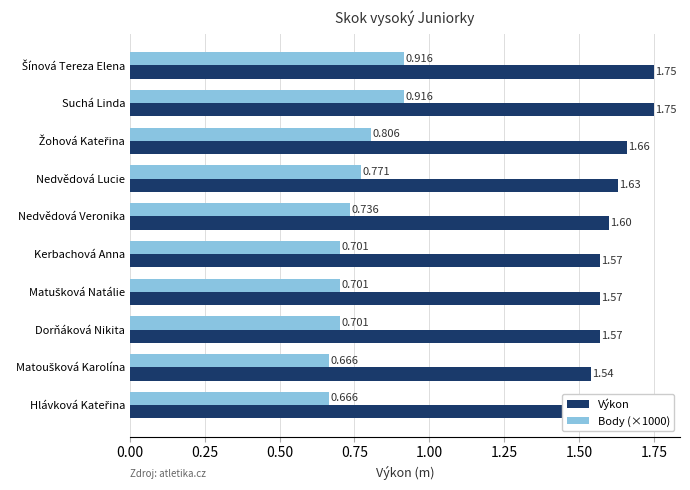

Count the Body (×1000) values in the range 0 to 1.

10